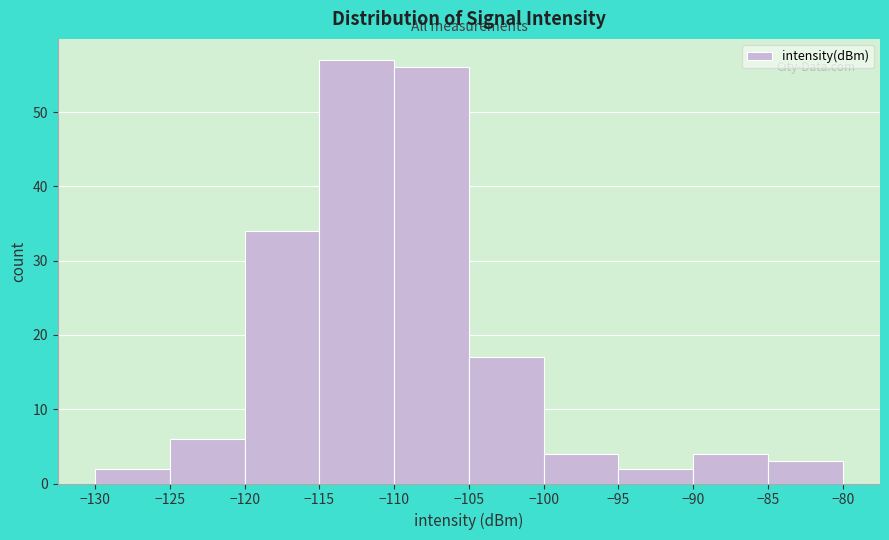

Reading left to right, transcribe this chart: for each bar, give the range it covers on the x-axis and its height. The values are not printed on the chart, so give them approximately, as read against the axis.

-130 to -125: 2
-125 to -120: 6
-120 to -115: 34
-115 to -110: 57
-110 to -105: 56
-105 to -100: 17
-100 to -95: 4
-95 to -90: 2
-90 to -85: 4
-85 to -80: 3